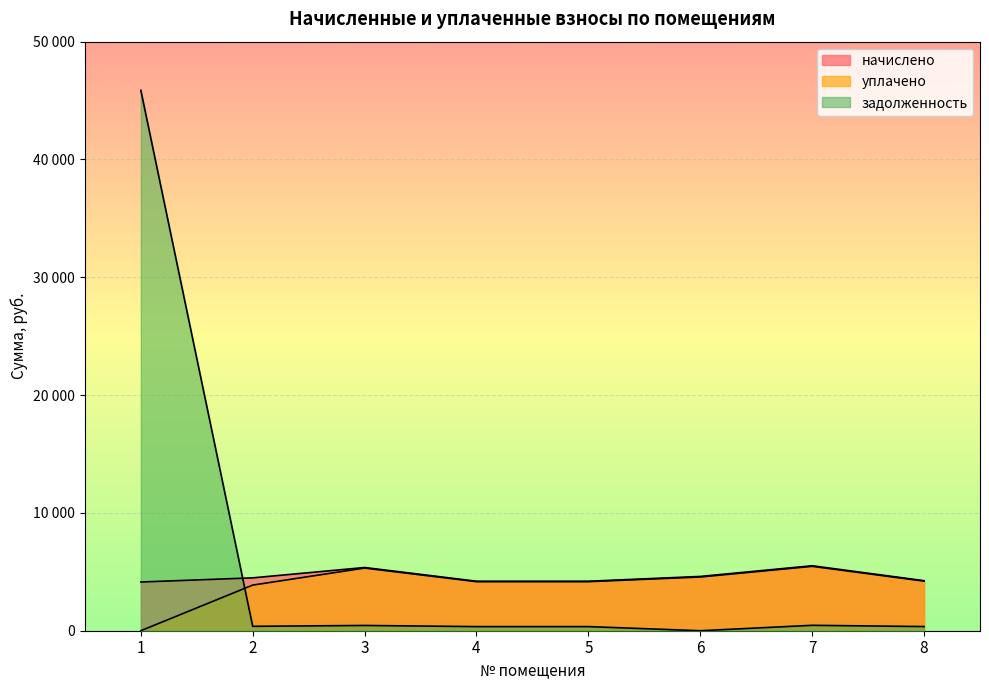

True or false: уплачено and задолженность cross at least once.

True